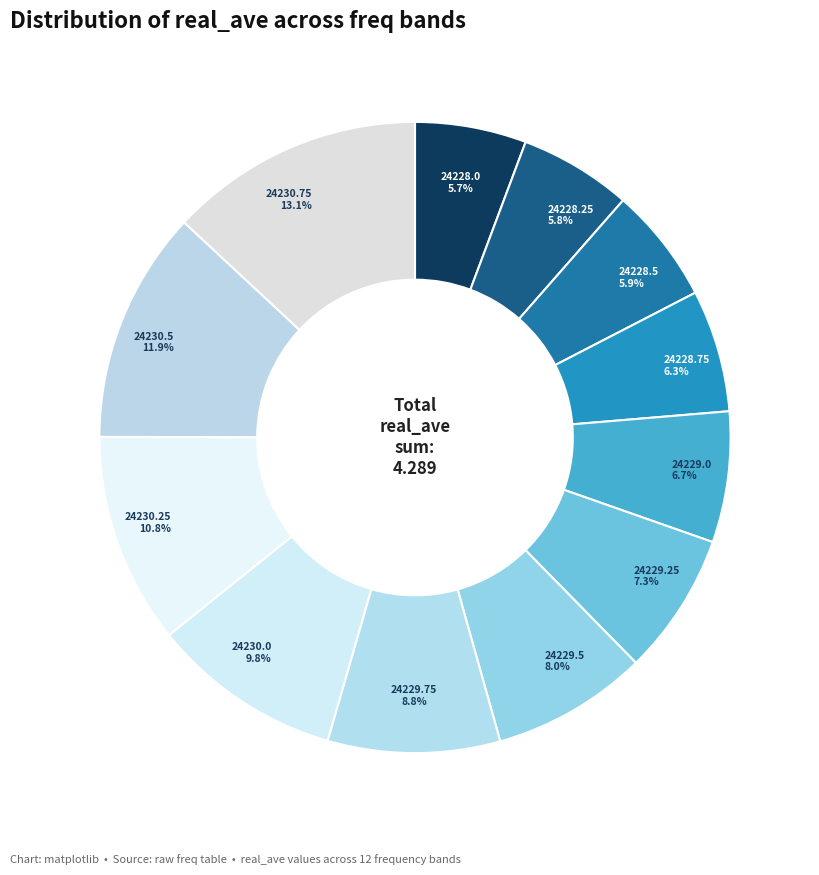

To the nearest percent, what is the difference between the 24229.0 and 24229.25 slice percentages?

1%